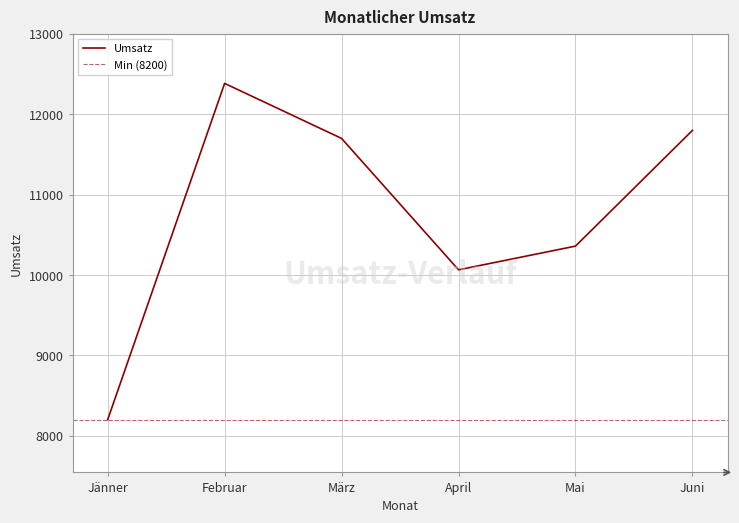

What is the label of the 3rd point from the right?

April